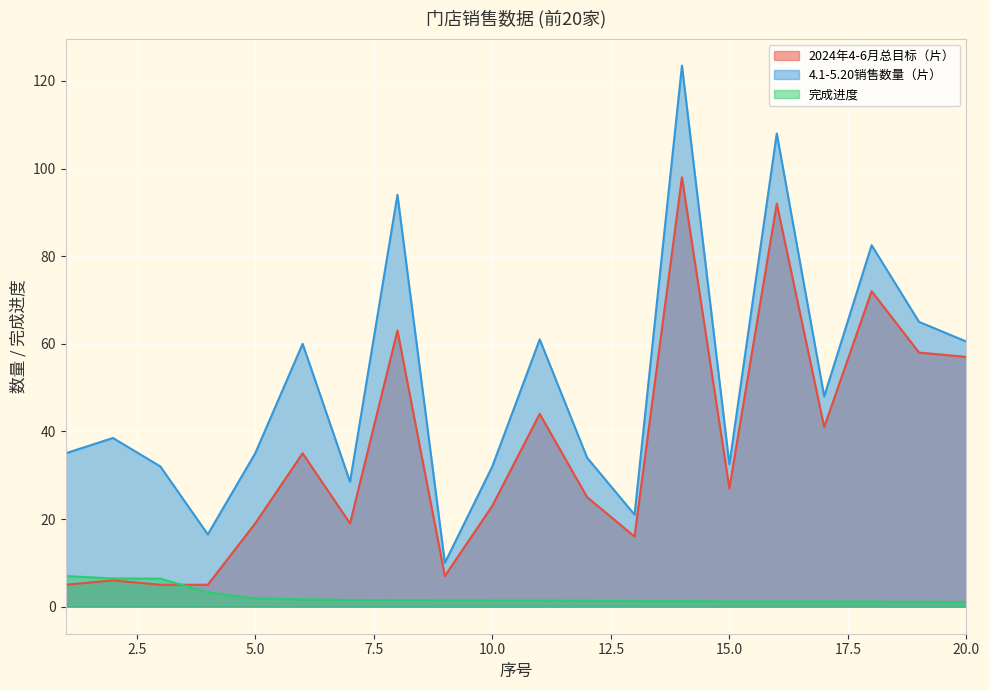

What are all the series names shown in the legend?

2024年4-6月总目标（片）, 4.1-5.20销售数量（片）, 完成进度